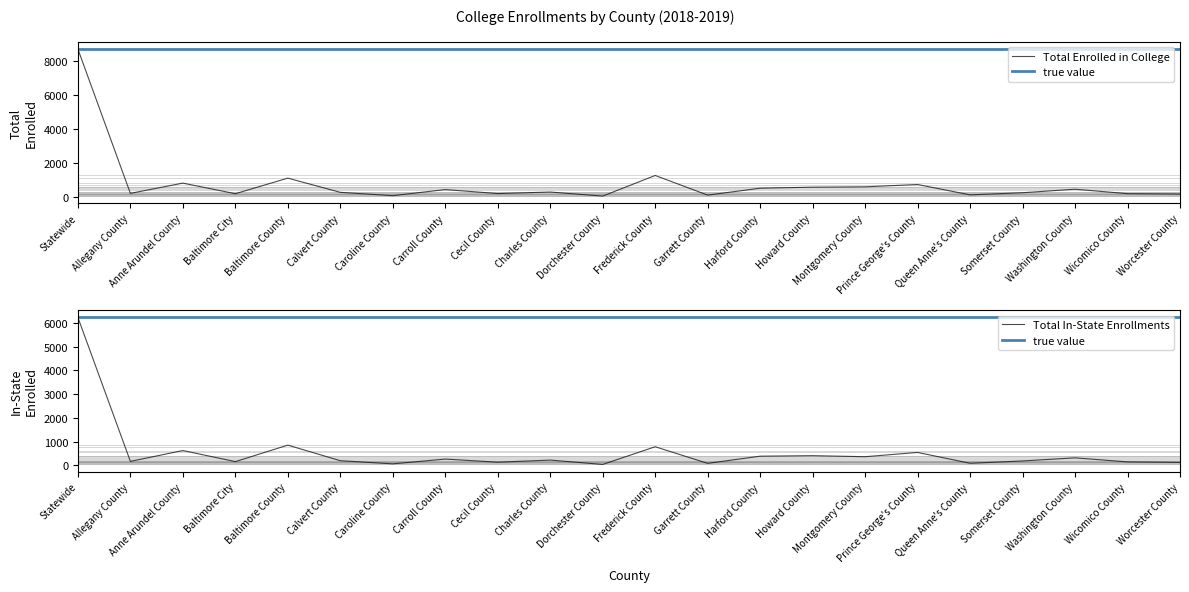

True or false: Total In-State Enrollments and Total Enrolled in College intersect in this chart.

False